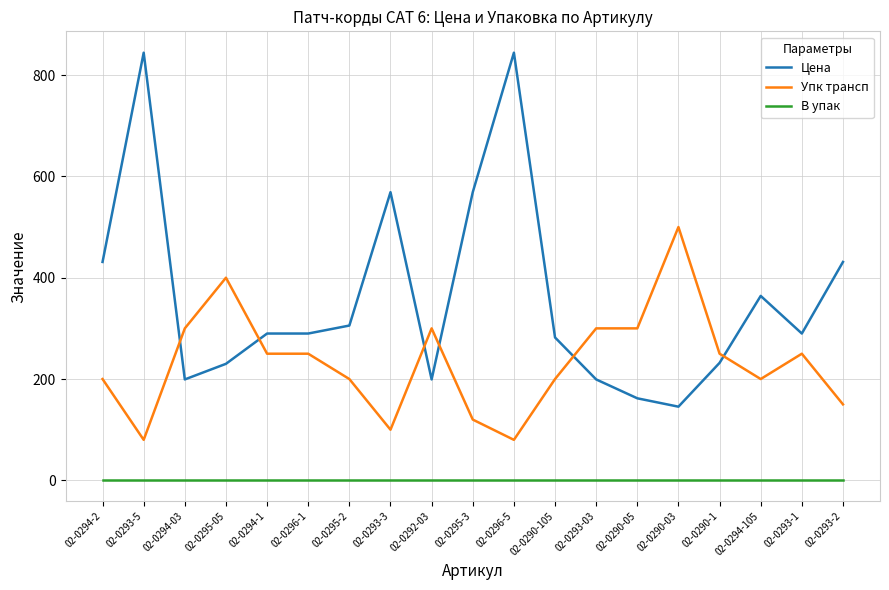

True or false: В упак has a value of 1.0 at 02-0290-105.

True